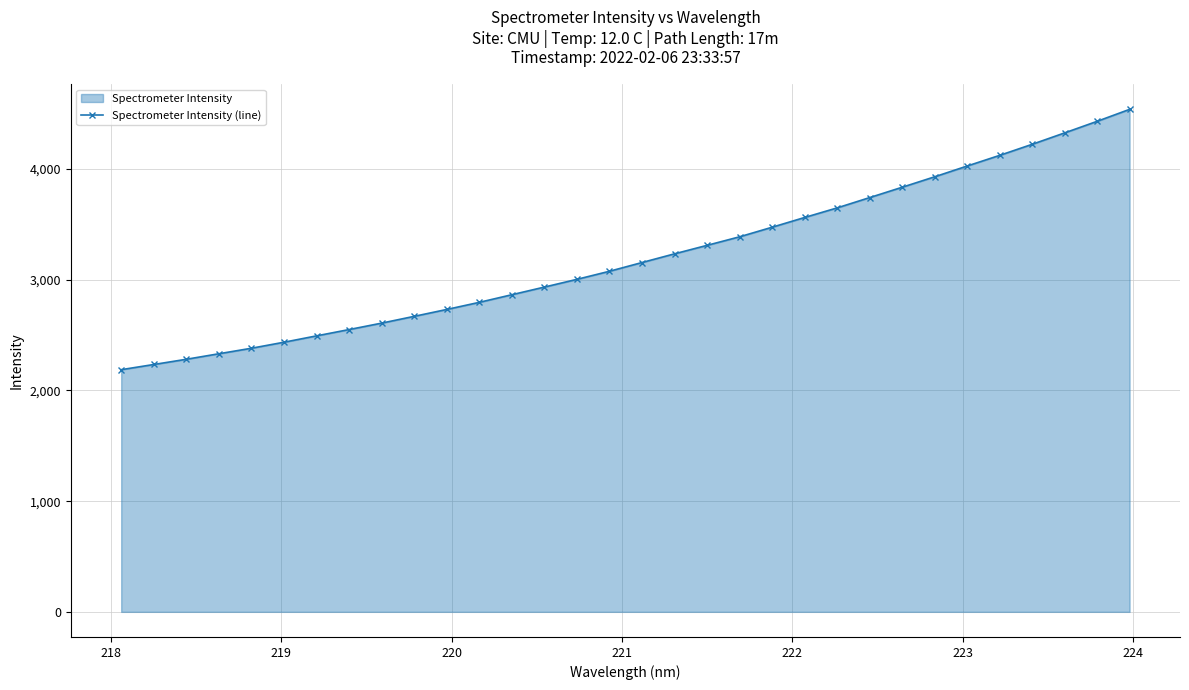

What is the difference between the maximum and minimum values?

2351.9